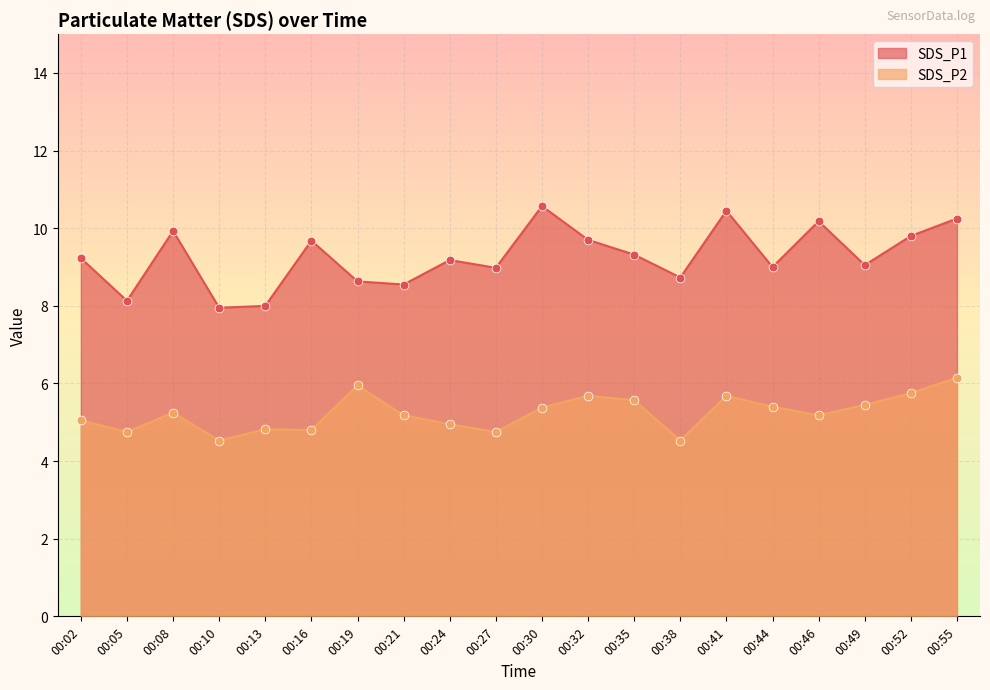

Which series contains the highest Y value?

SDS_P1